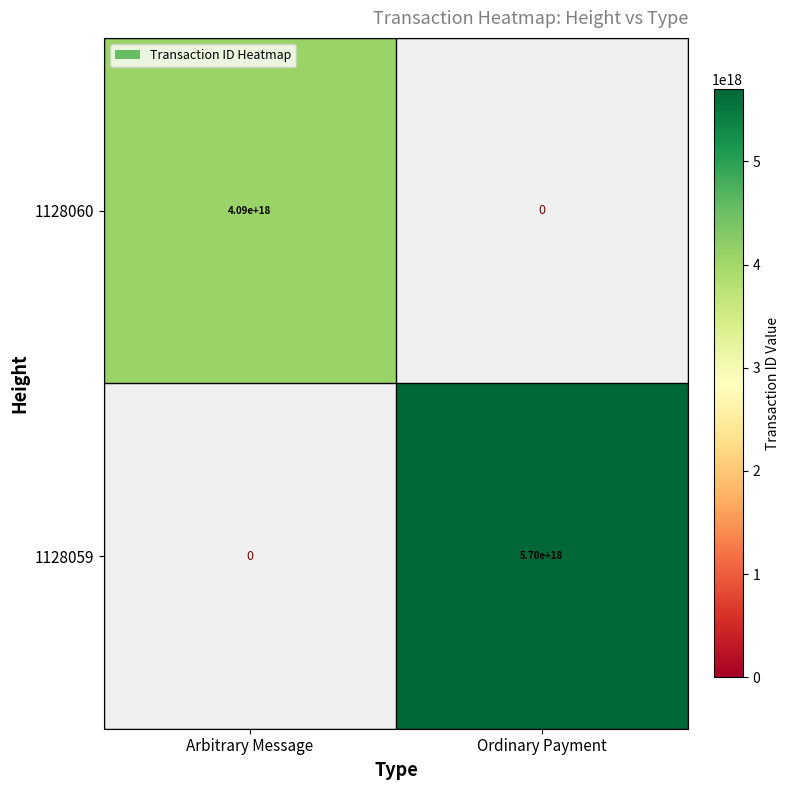

True or false: 1128060 has a value of 6004272724344123392 at Arbitrary Message.

False